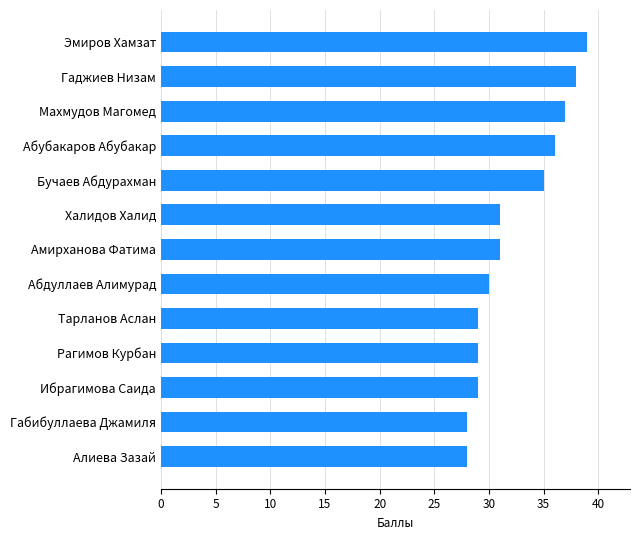

What is the average value?

32